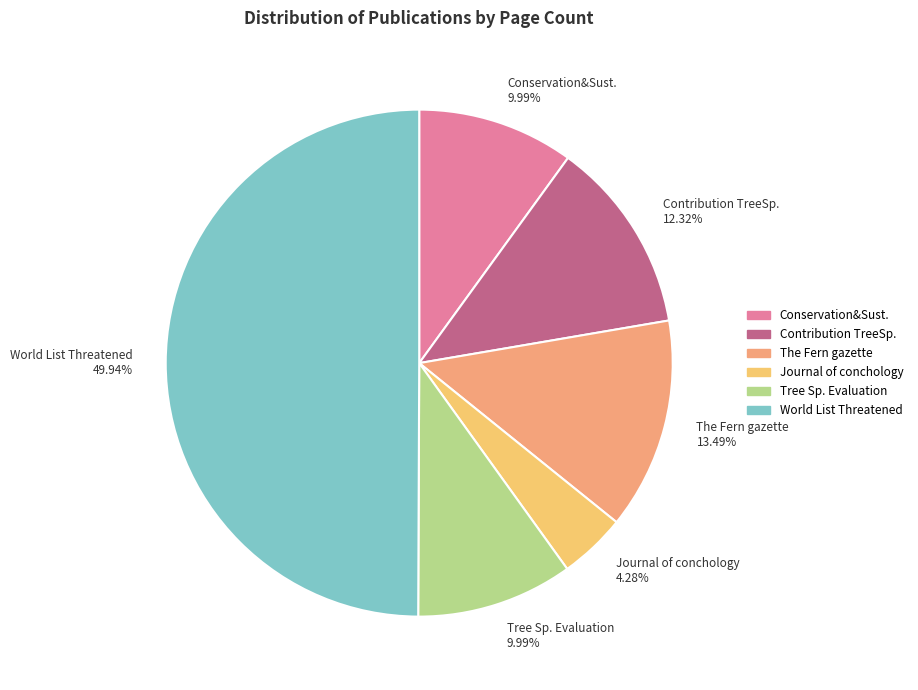

Is Contribution TreeSp. 12.32% the majority of the pie?

No